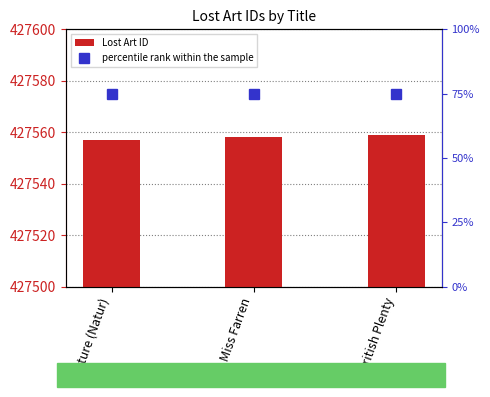

What is the sum of the percentile rank within the sample values at Nature (Natur) and British Plenty?

150